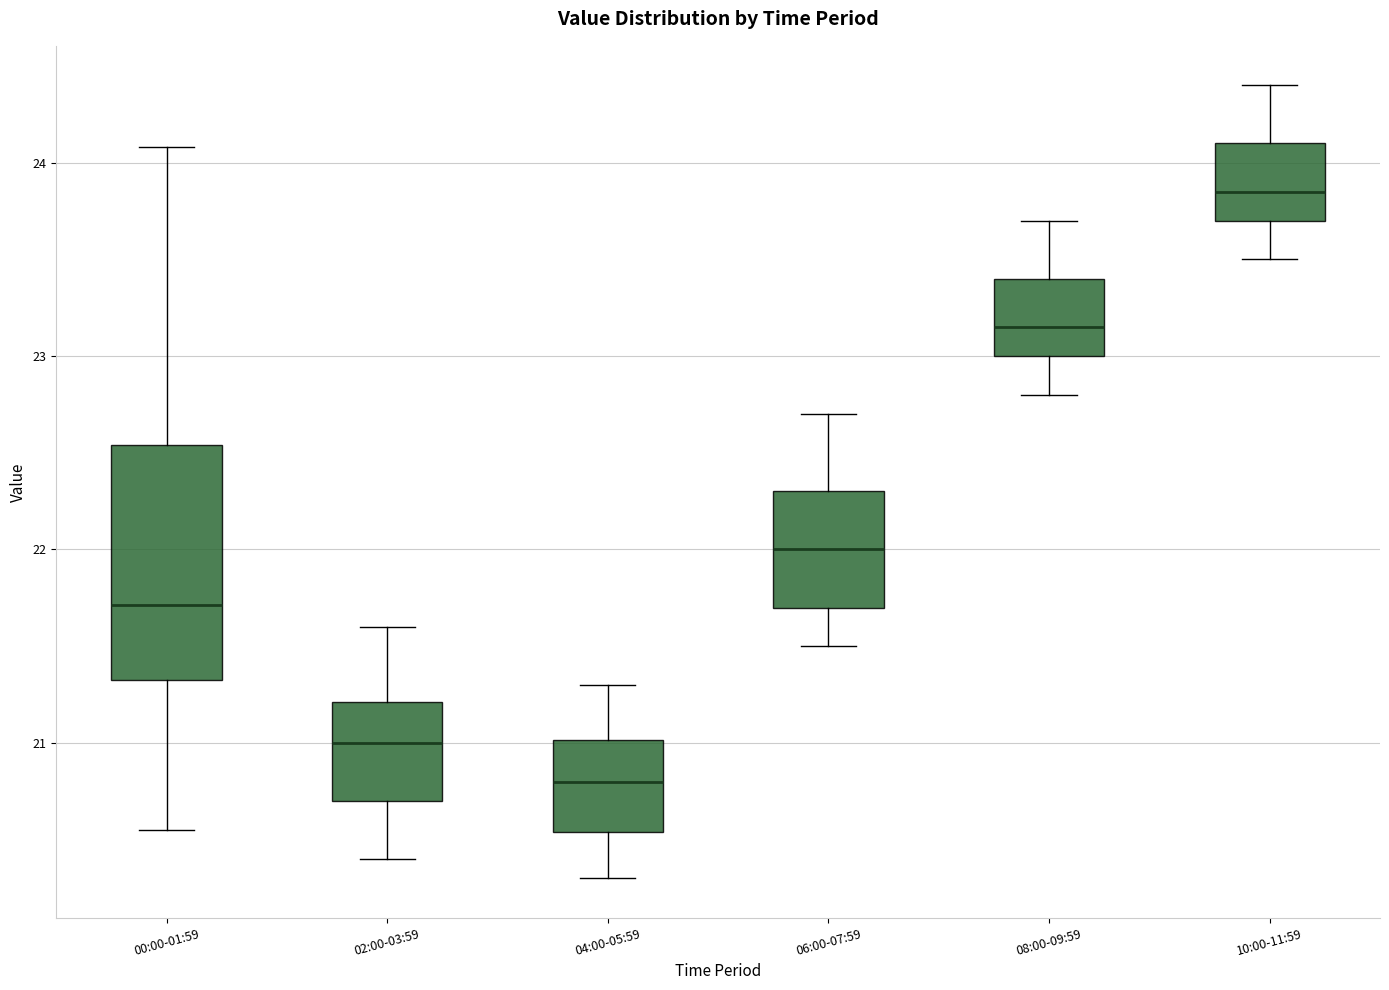

Reading left to right, read every box against the y-axis: the position of its median line, the range the box covers, and the ends of its whiskers. The values are not printed on the chart, so give them approximately, as read against the axis.

00:00-01:59: median 21.7, box 21.3 to 22.5, whiskers 20.6 to 24.1
02:00-03:59: median 21.0, box 20.7 to 21.2, whiskers 20.4 to 21.6
04:00-05:59: median 20.8, box 20.5 to 21.0, whiskers 20.3 to 21.3
06:00-07:59: median 22.0, box 21.7 to 22.3, whiskers 21.5 to 22.7
08:00-09:59: median 23.2, box 23.0 to 23.4, whiskers 22.8 to 23.7
10:00-11:59: median 23.9, box 23.7 to 24.1, whiskers 23.5 to 24.4